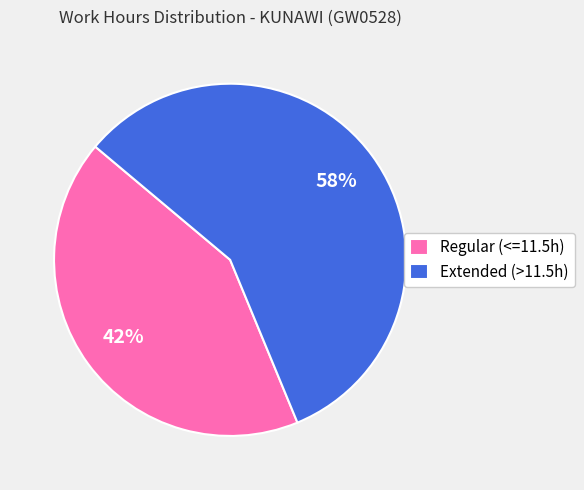

Does any single category account for the majority?

Yes